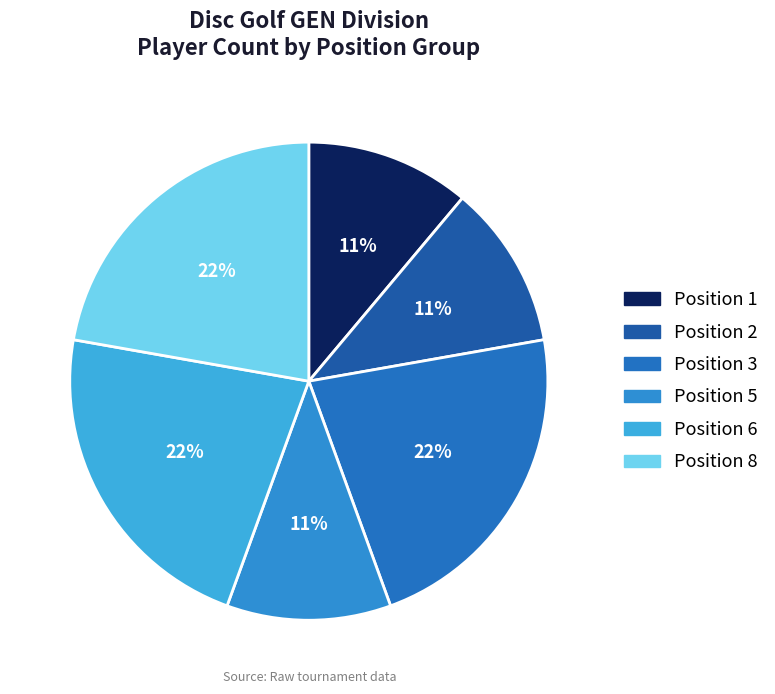

How many segments does this pie chart have?

6